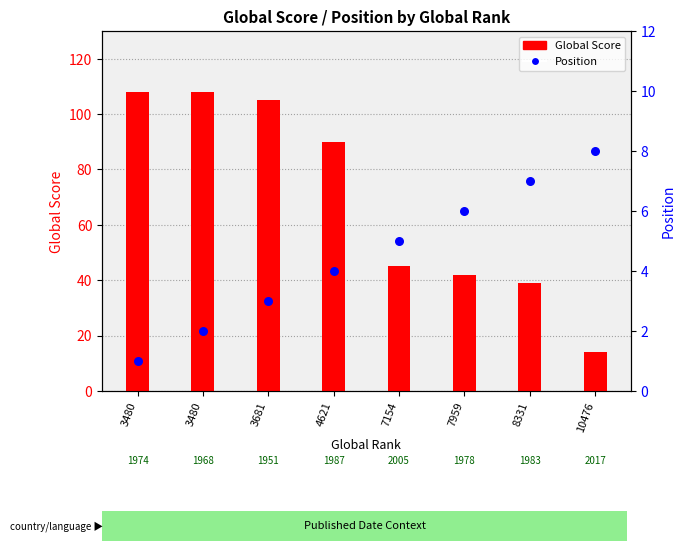

Which series reaches the minimum Y coordinate?

Position